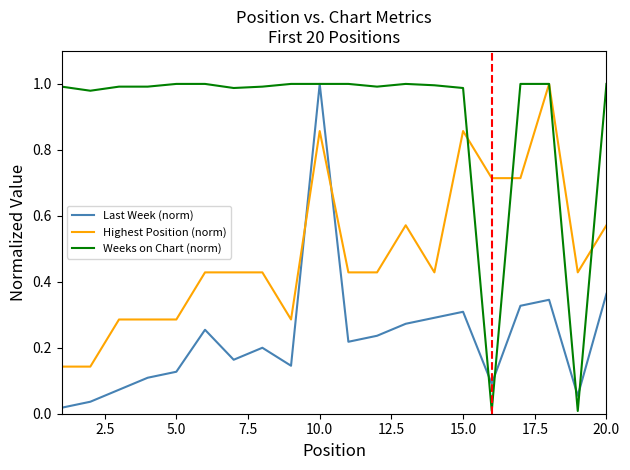

Which series has the widest spread of values?

Weeks on Chart (norm)